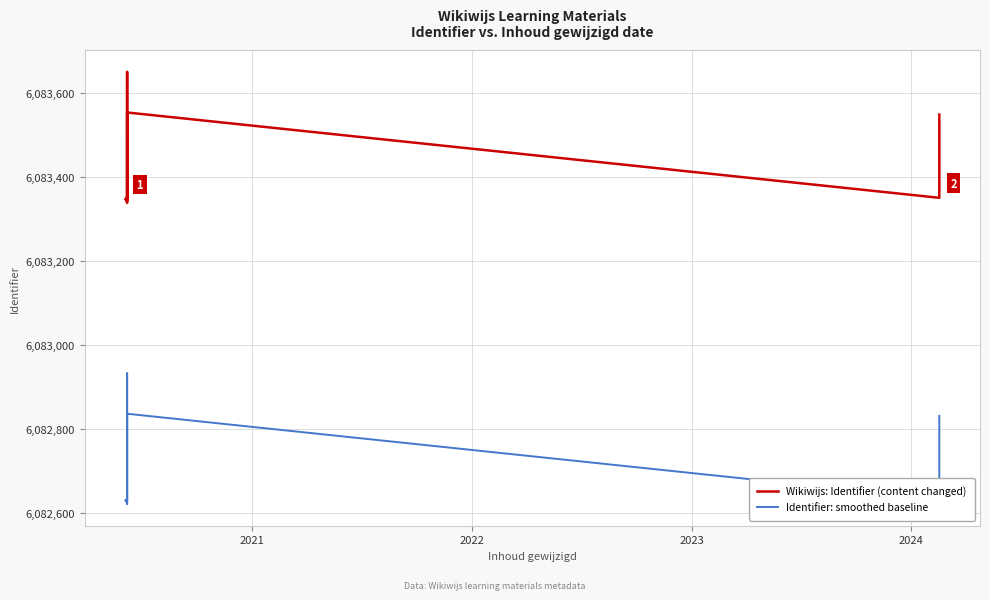

How many lines are shown in the chart?

2